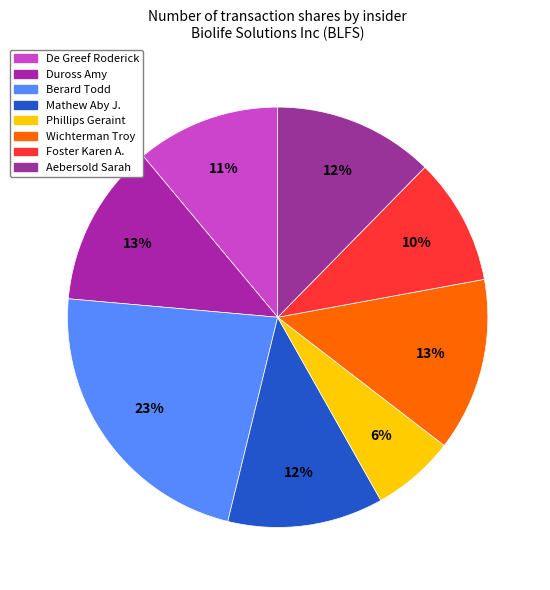

To the nearest percent, what is the average slice percentage?

12%